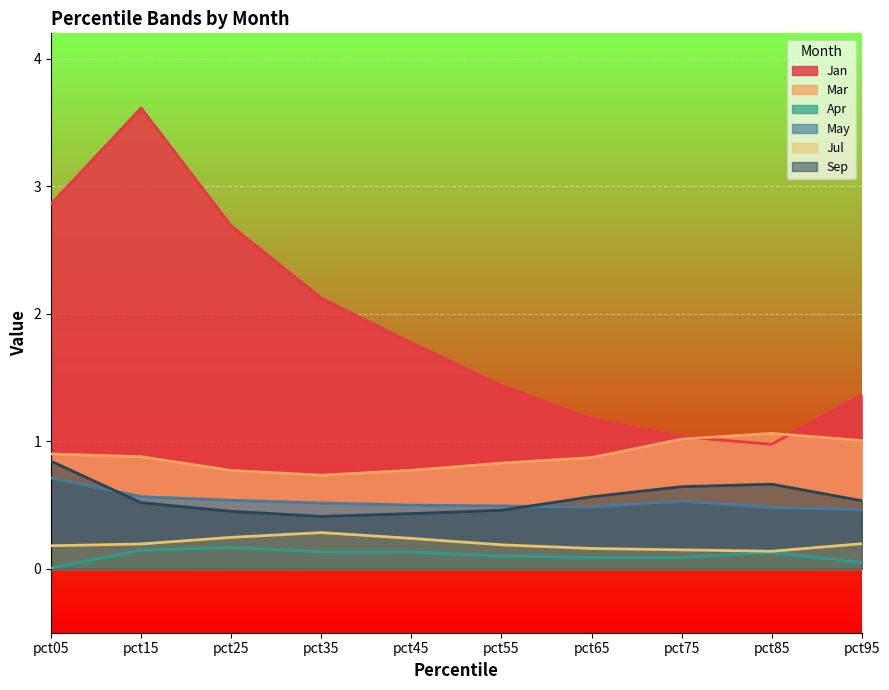

What is the value of the Mar point at the 2nd from the left?

0.9